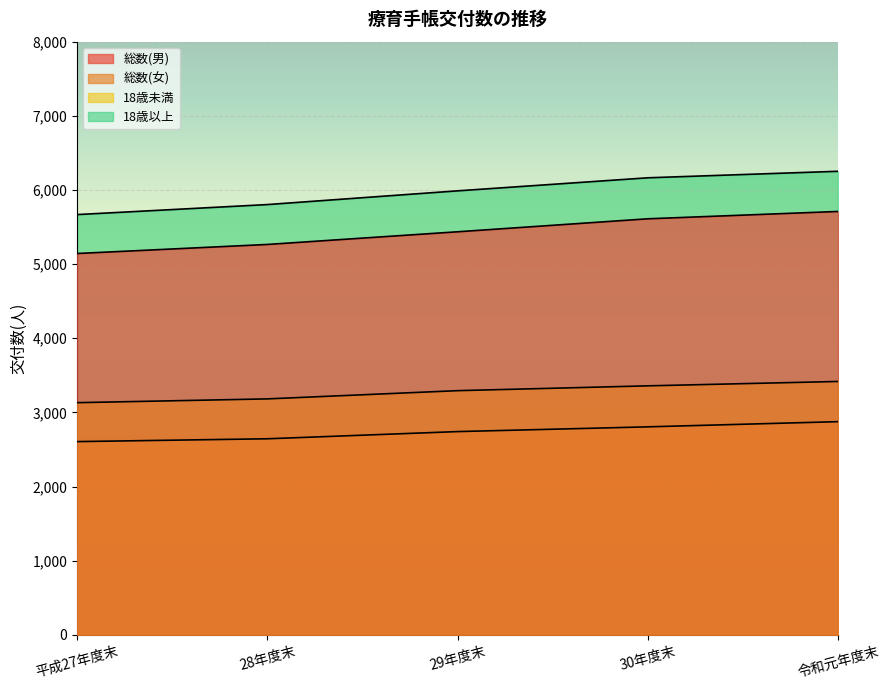

Reading left to right, extract all data points from this chart.

総数(男): 平成27年度末=5143	28年度末=5265	29年度末=5436	30年度末=5611	令和元年度末=5710
総数(女): 平成27年度末=3131	28年度末=3182	29年度末=3293	30年度末=3358	令和元年度末=3417
18歳未満: 平成27年度末=2606	28年度末=2644	29年度末=2741	30年度末=2805	令和元年度末=2875
18歳以上: 平成27年度末=5668	28年度末=5803	29年度末=5988	30年度末=6164	令和元年度末=6252